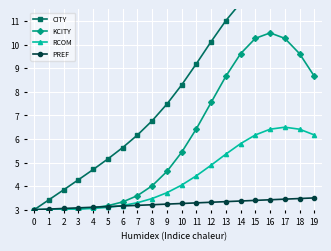

What are all the series names shown in the legend?

CITY, KCITY, RCOM, PREF